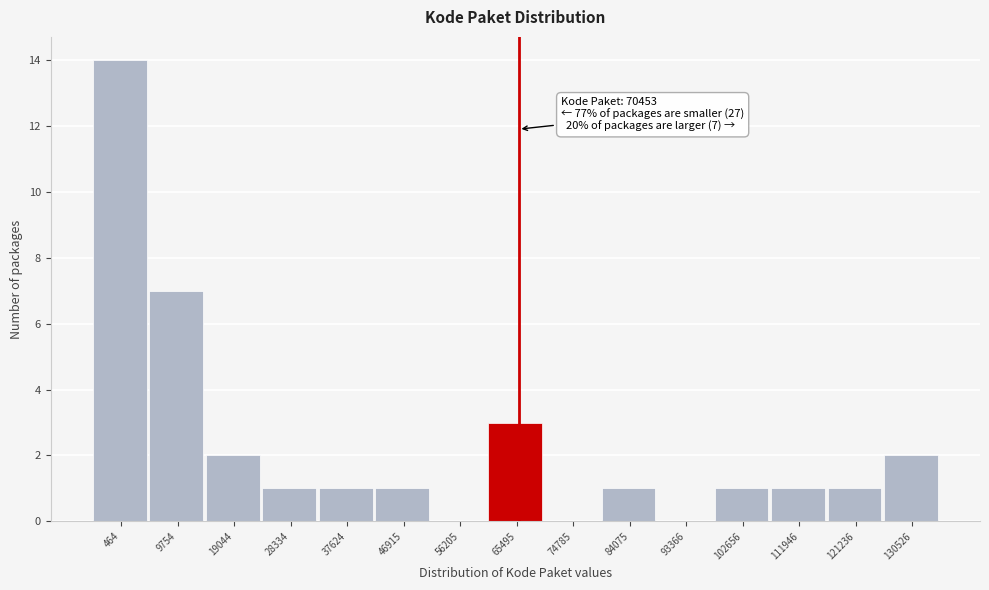

Reading left to right, list all the values displayed in this chart.

464=14	9754=7	19044=2	28334=1	37624=1	46915=1	56205=0	65495=3	74785=0	84075=1	93366=0	102656=1	111946=1	121236=1	130526=2